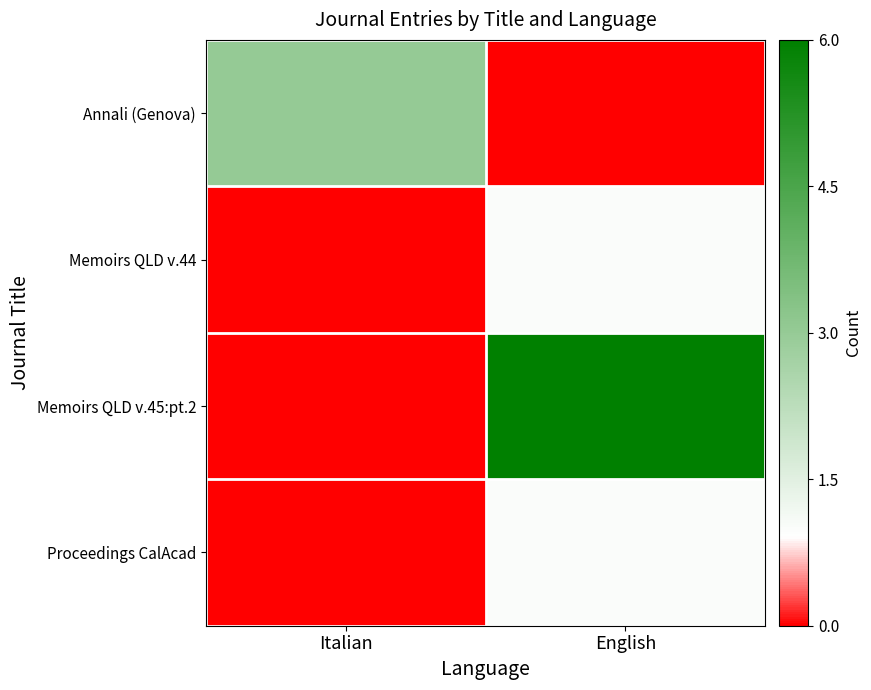

Which series has the largest range (max minus min)?

Memoirs QLD v.45:pt.2